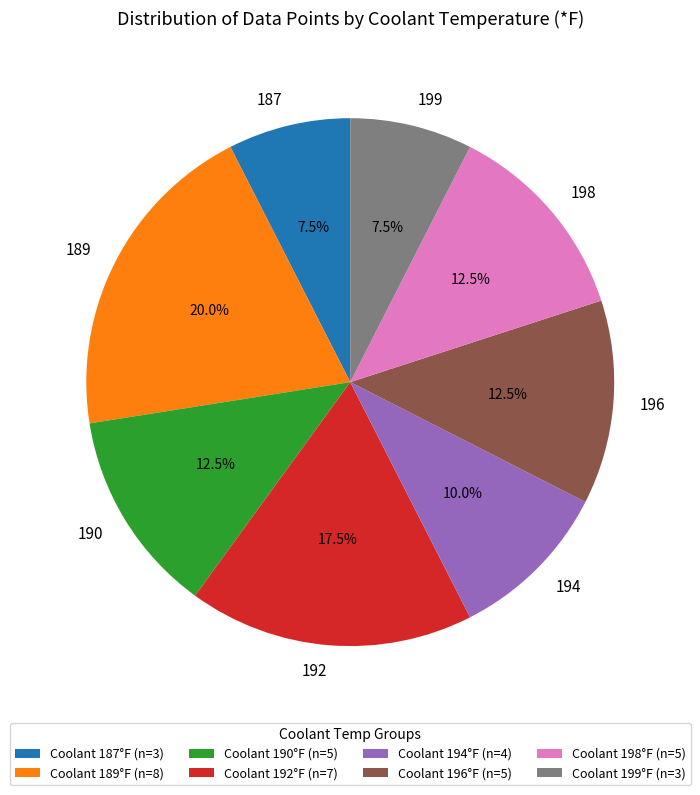

Does any single category account for the majority?

No